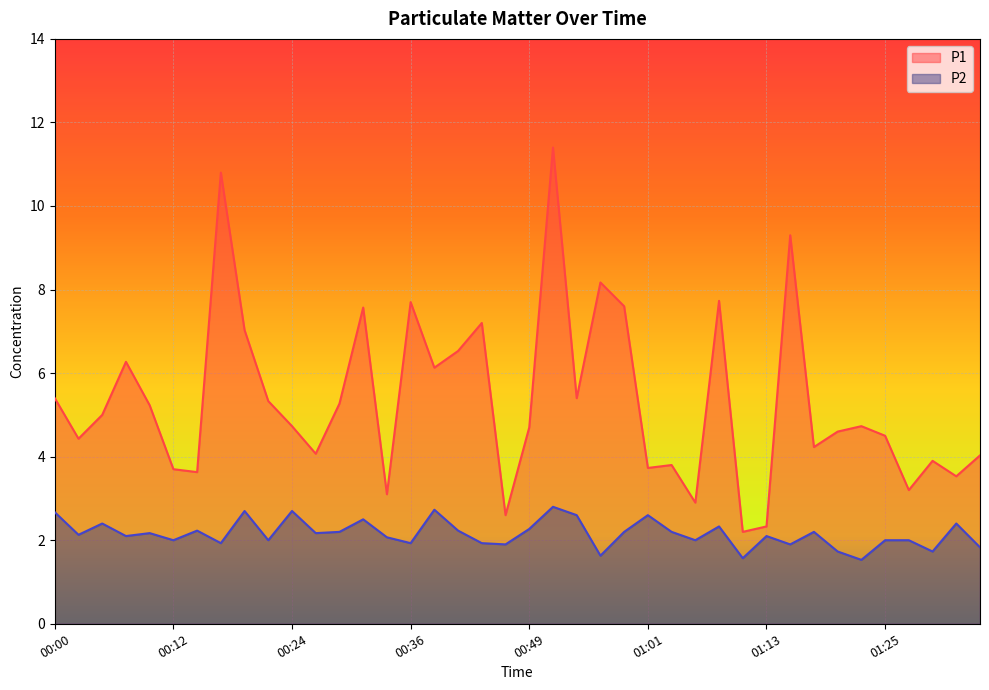

True or false: P2 and P1 intersect in this chart.

False